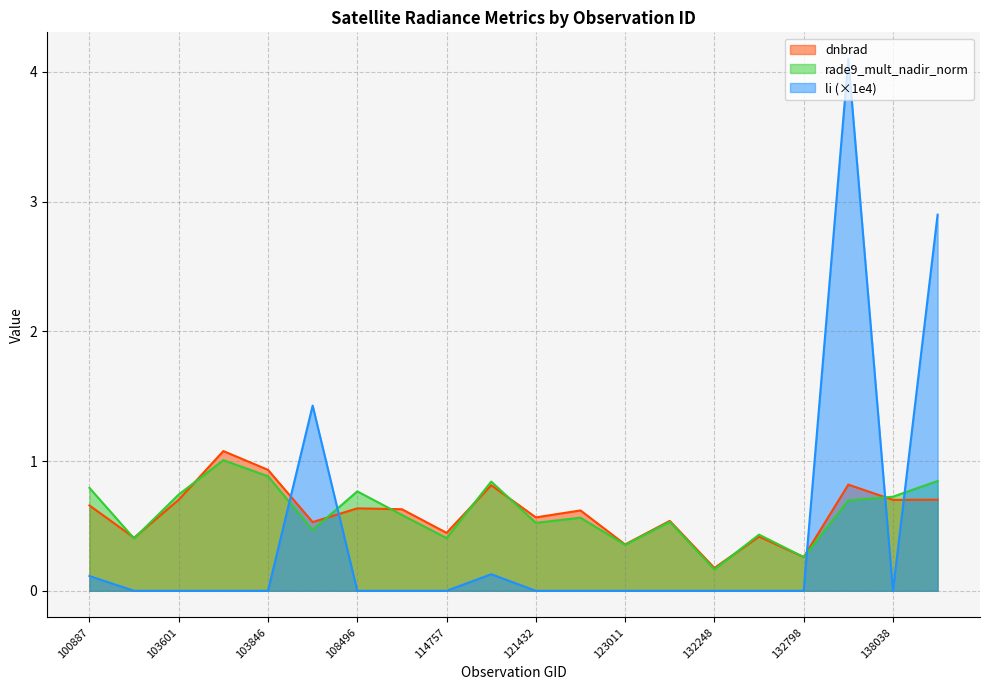

True or false: dnbrad has a value of 0.4 at 123011.

True